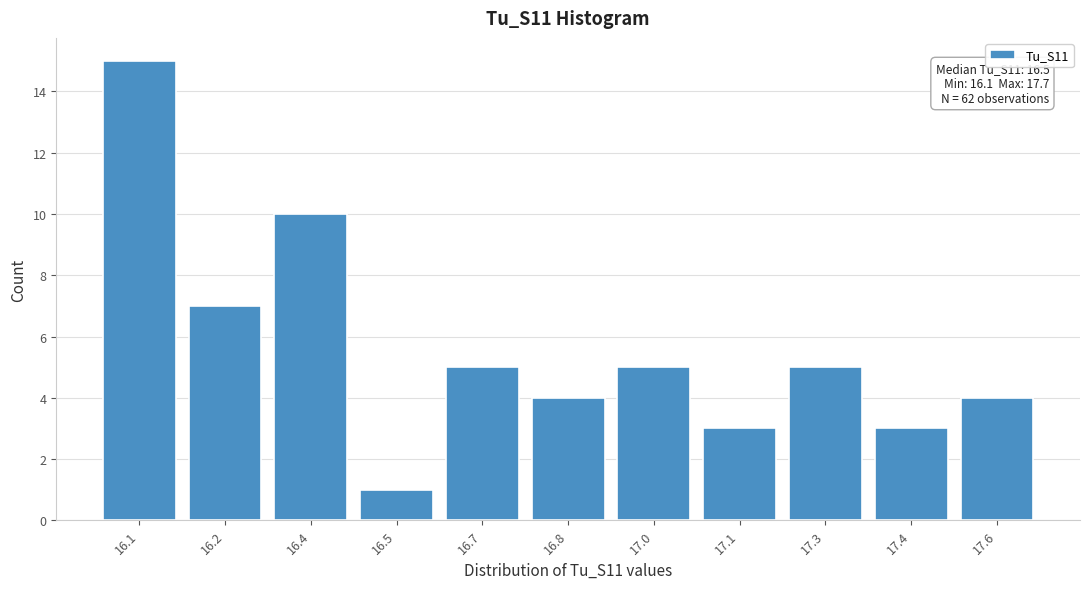

Reading left to right, extract all data points from this chart.

15	7	10	1	5	4	5	3	5	3	4